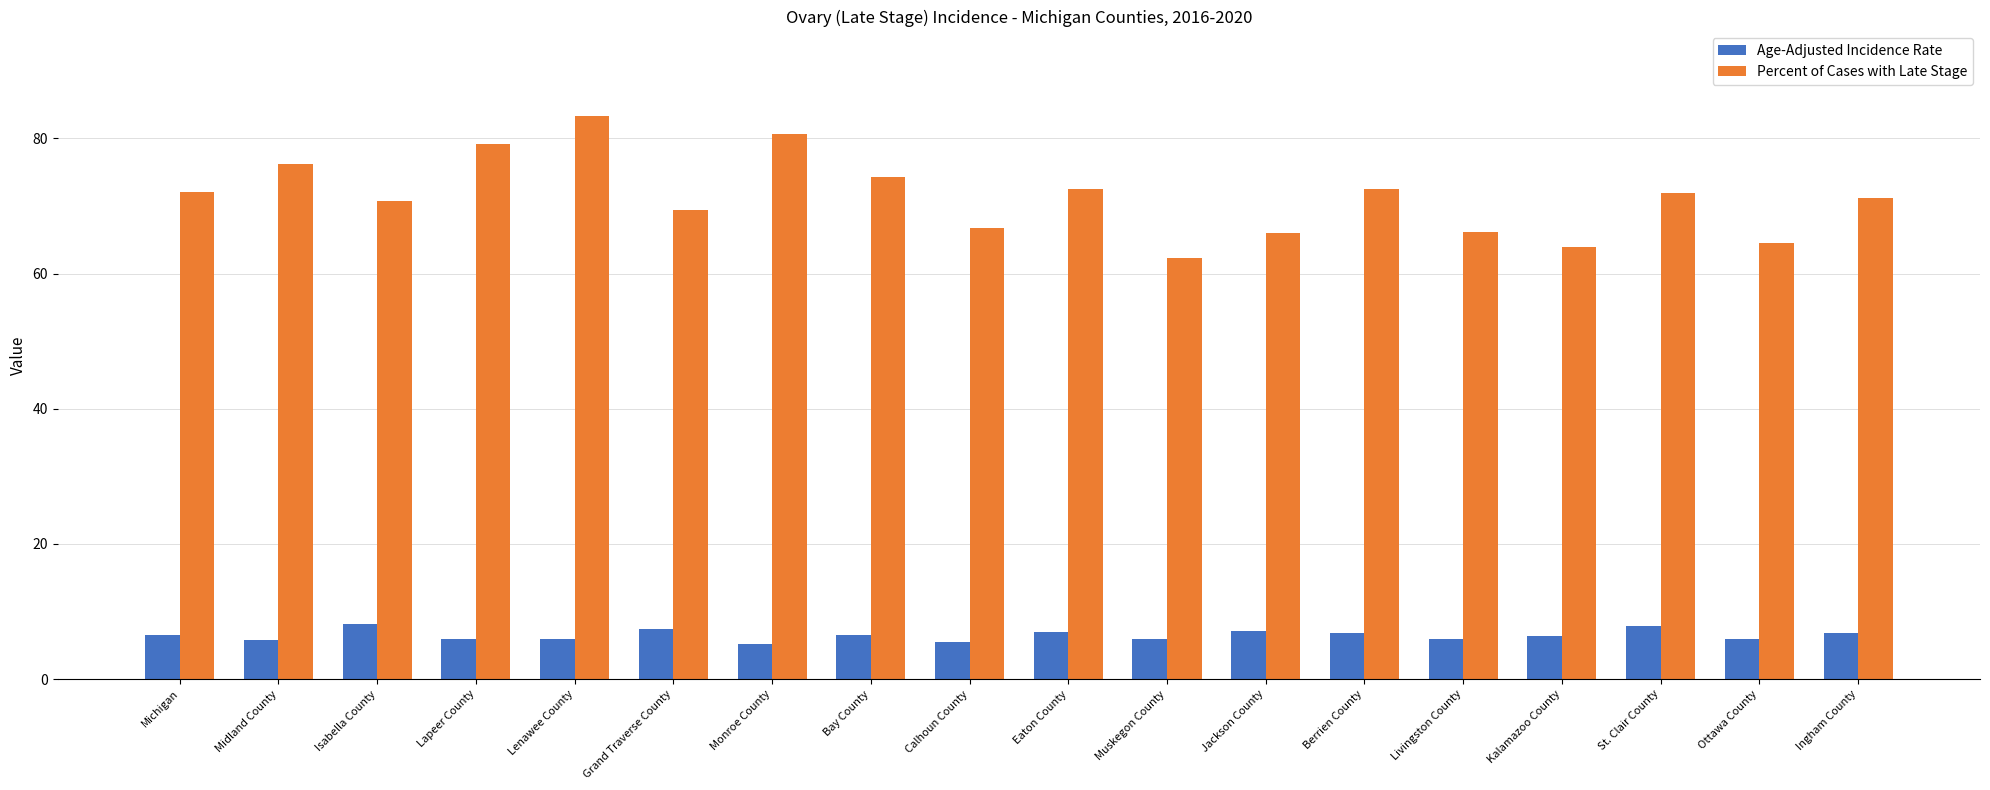

At how many categories does at least one series exceed 39?

18